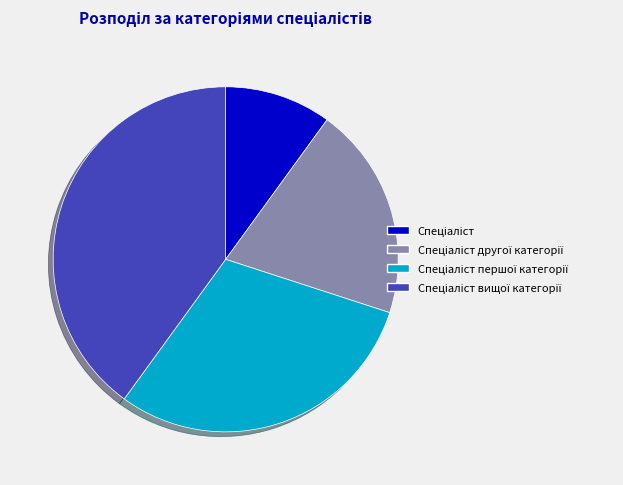

Does any single category account for the majority?

No